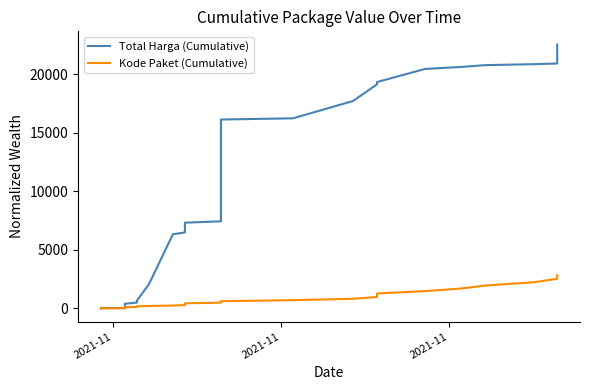

What is the lowest value of the Total Harga (Cumulative) series?

1.0